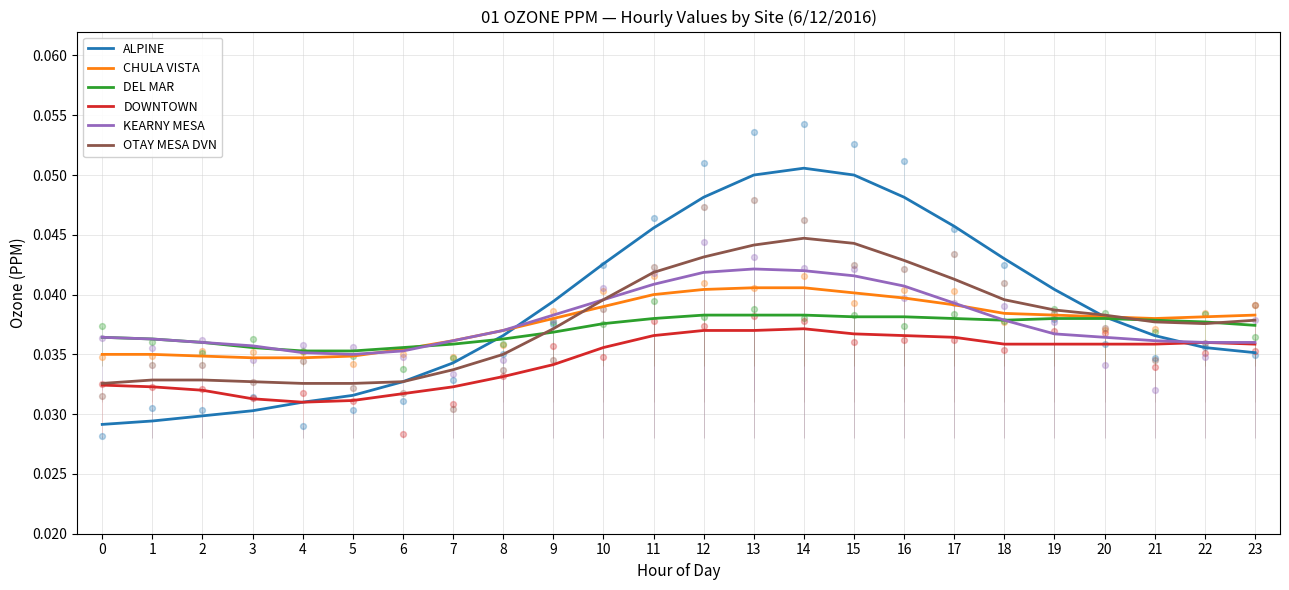

What are all the series names shown in the legend?

ALPINE, CHULA VISTA, DEL MAR, DOWNTOWN, KEARNY MESA, OTAY MESA DVN